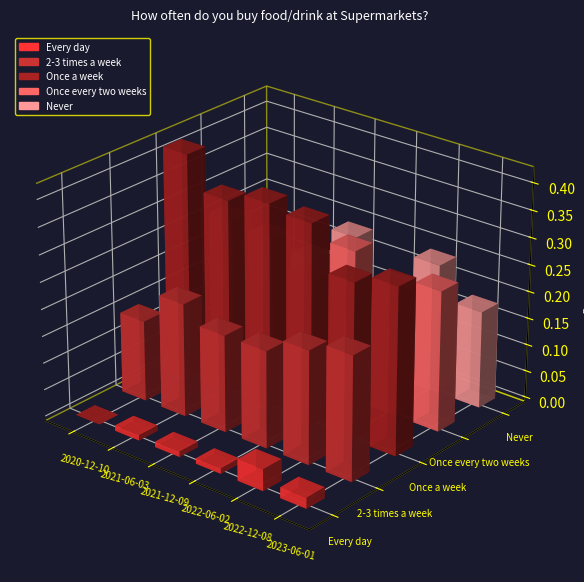

What is the difference between the highest and lowest values at 2020-12-10?

0.4